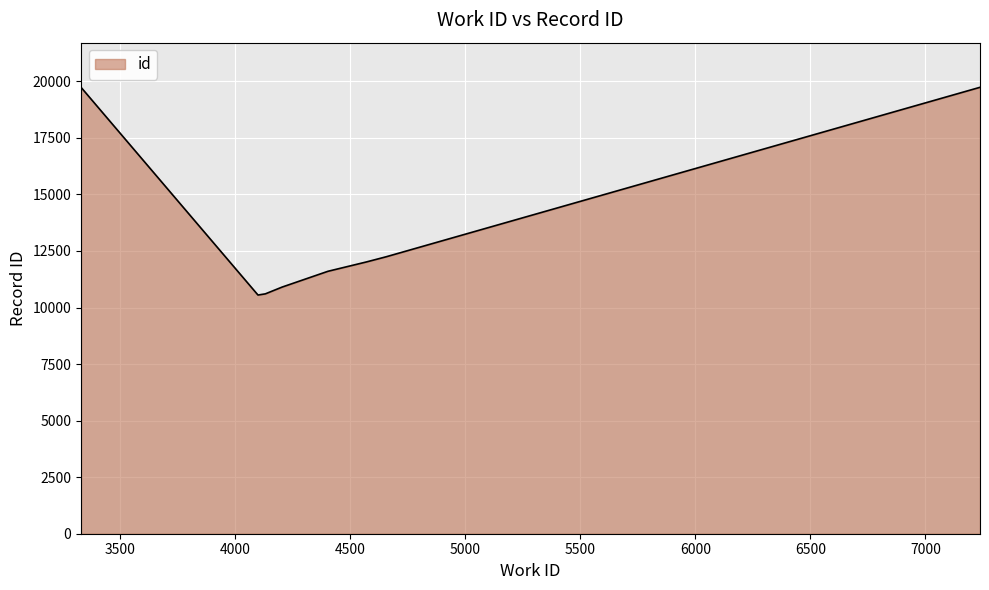

What is the greatest value displayed?

19735